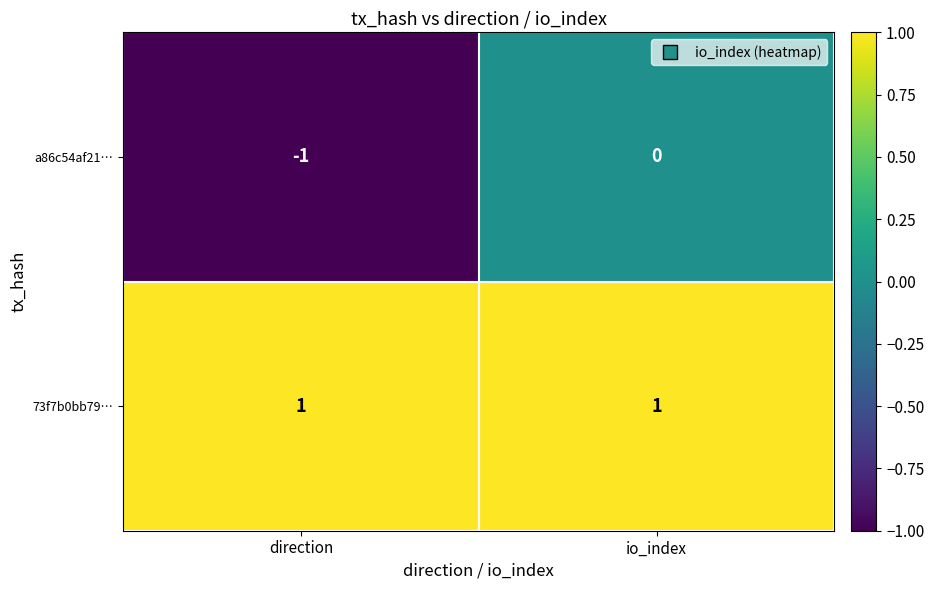

Rank the series at io_index from lowest to highest value.

a86c54af21…, 73f7b0bb79…